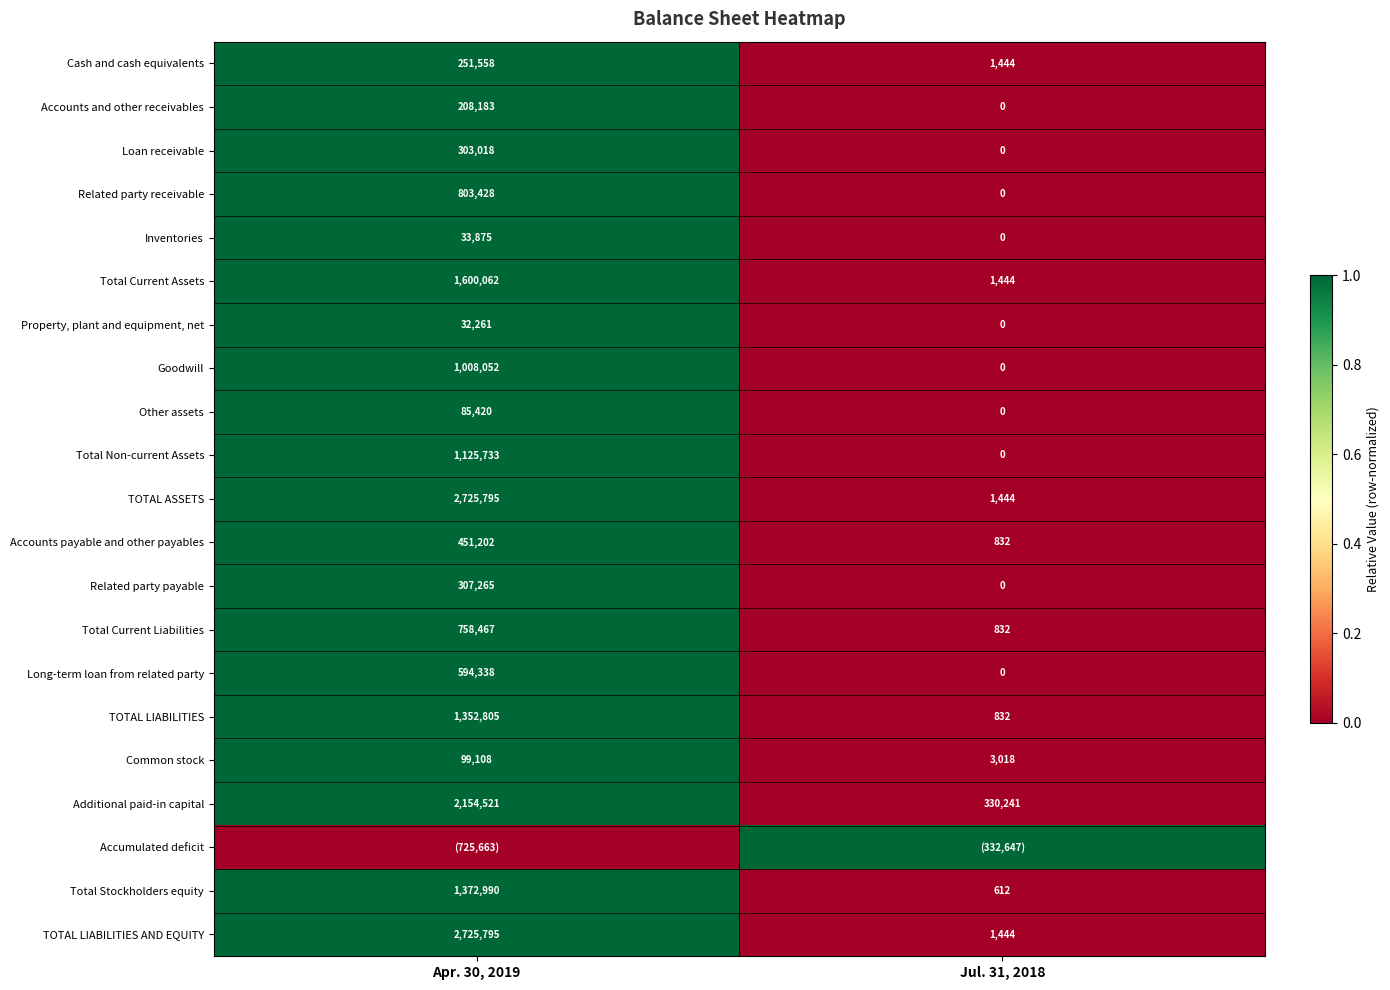

Count the number of categories in the chart.

2